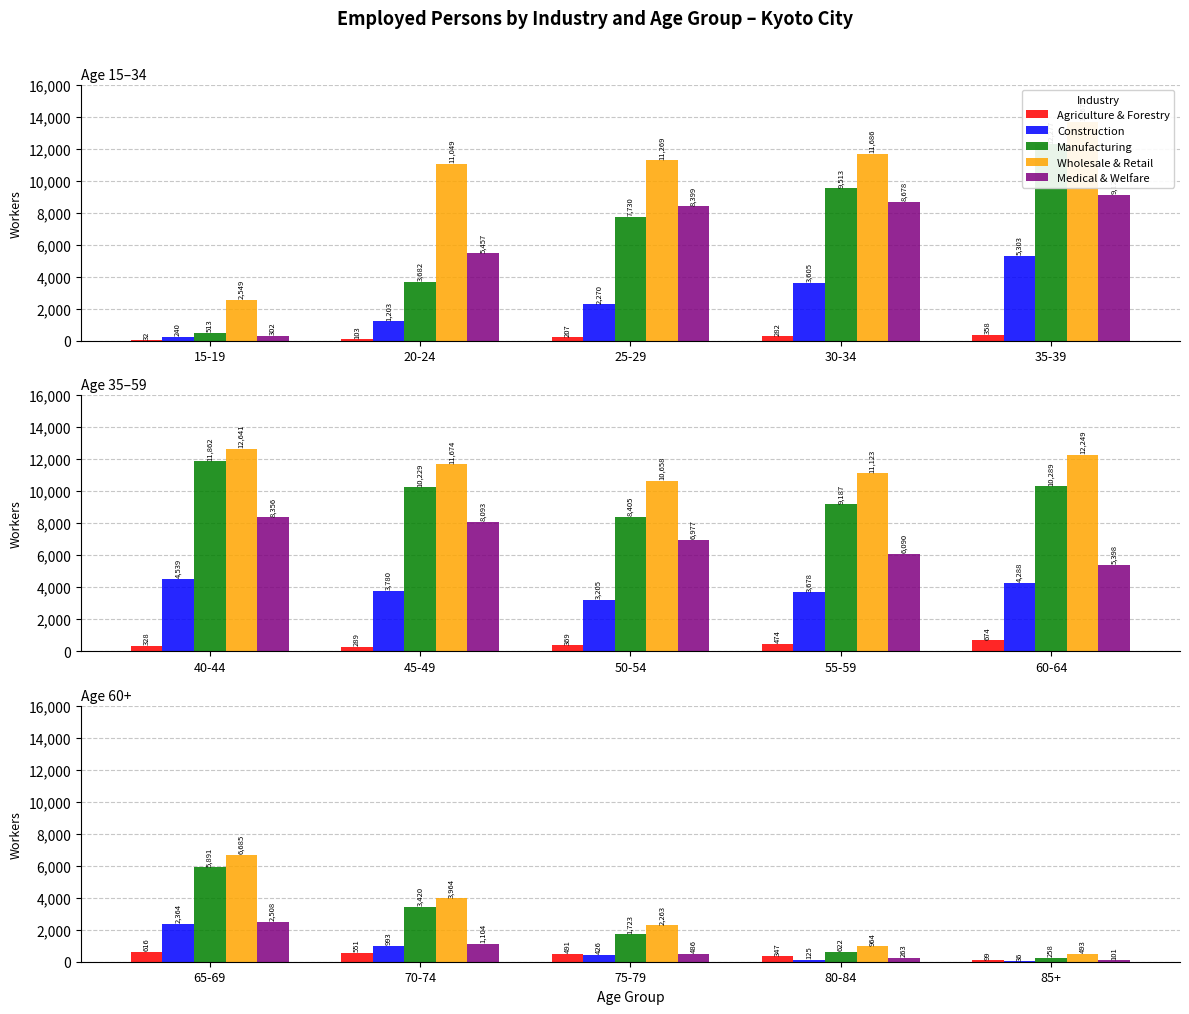

Are the bars grouped side by side (vs. stacked)?

Yes